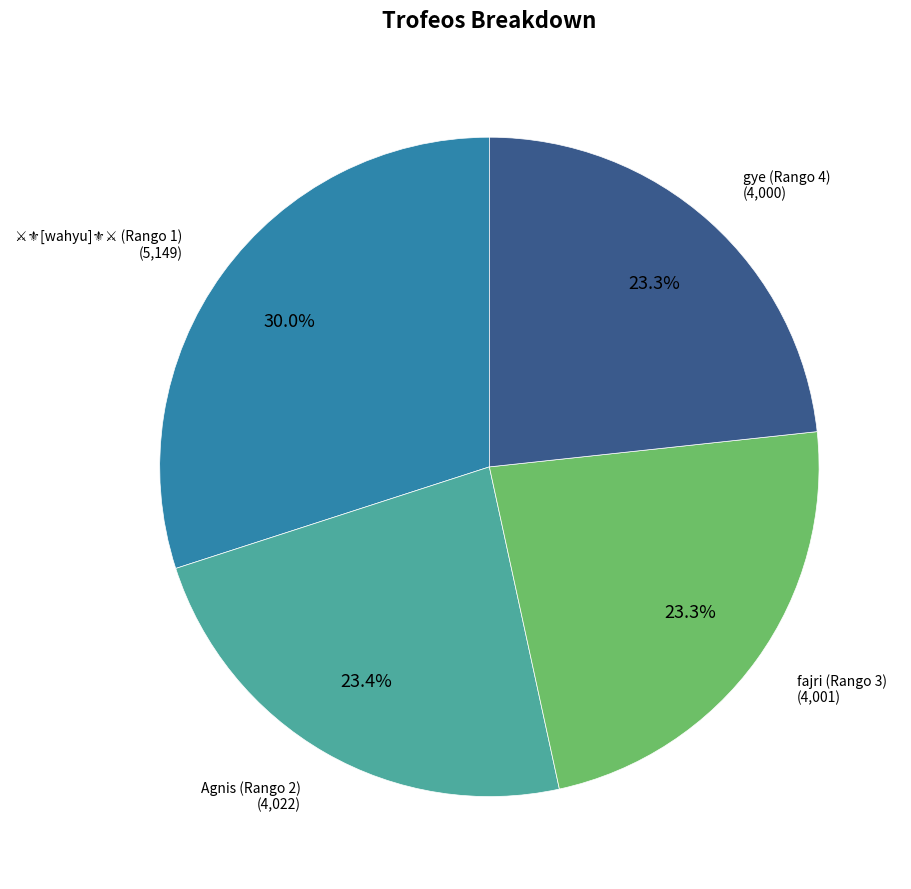

To the nearest percent, what is the difference between the largest and smallest slice percentages?

7%